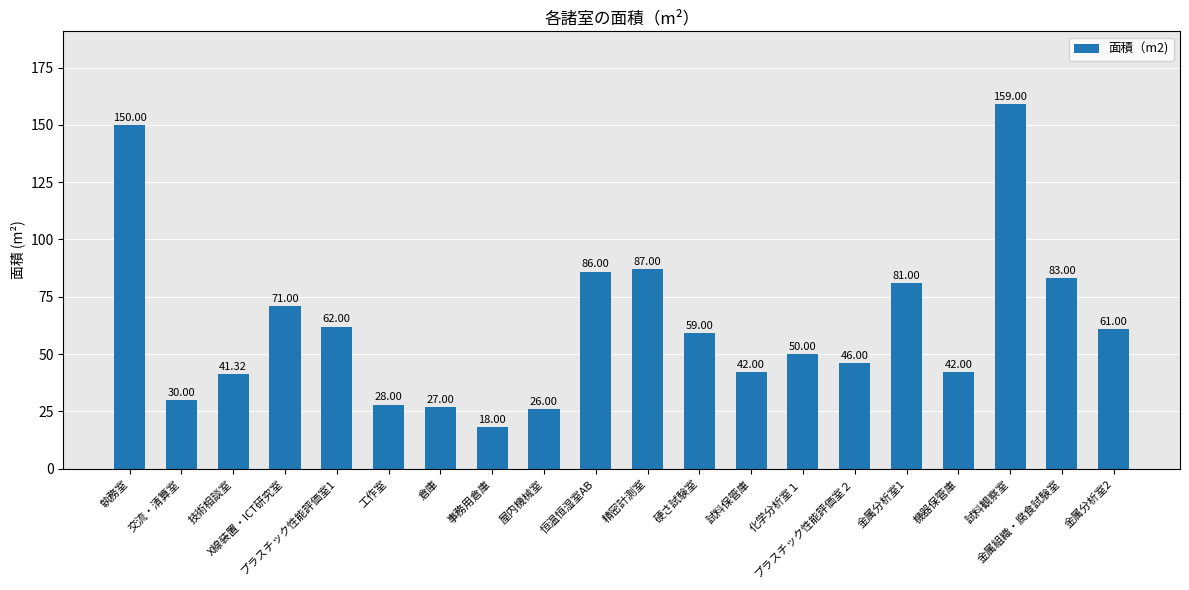

What position from the left is 倉庫?

7